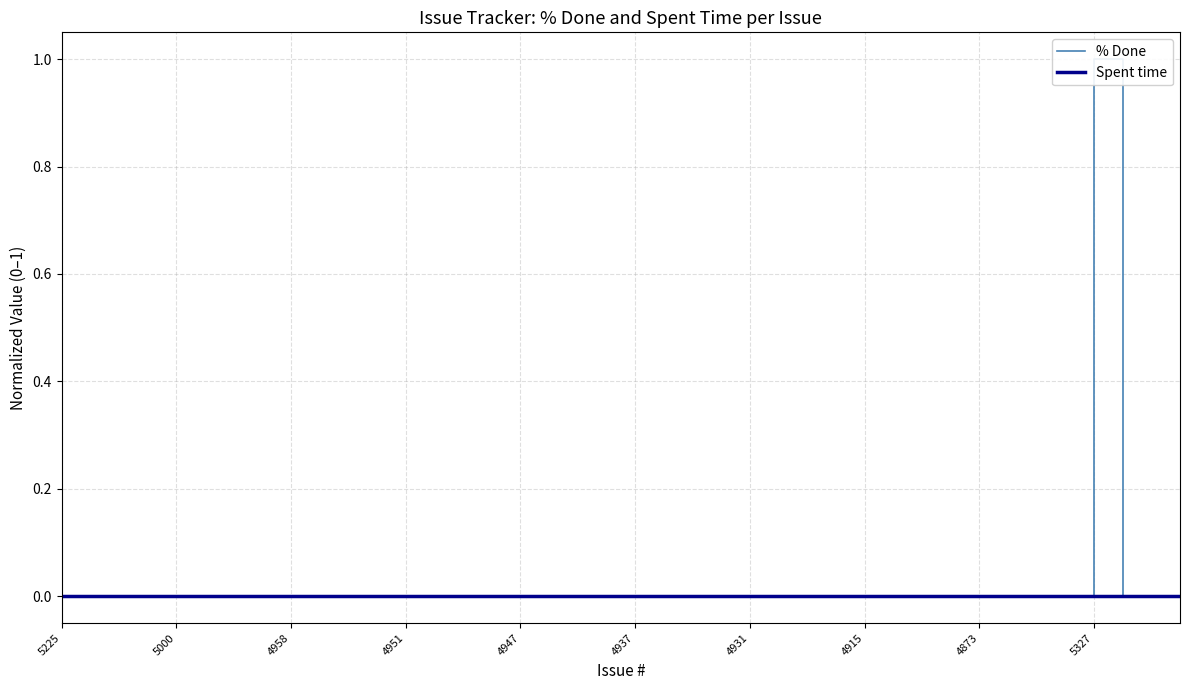

At which label is % Done closest to 0?

5225